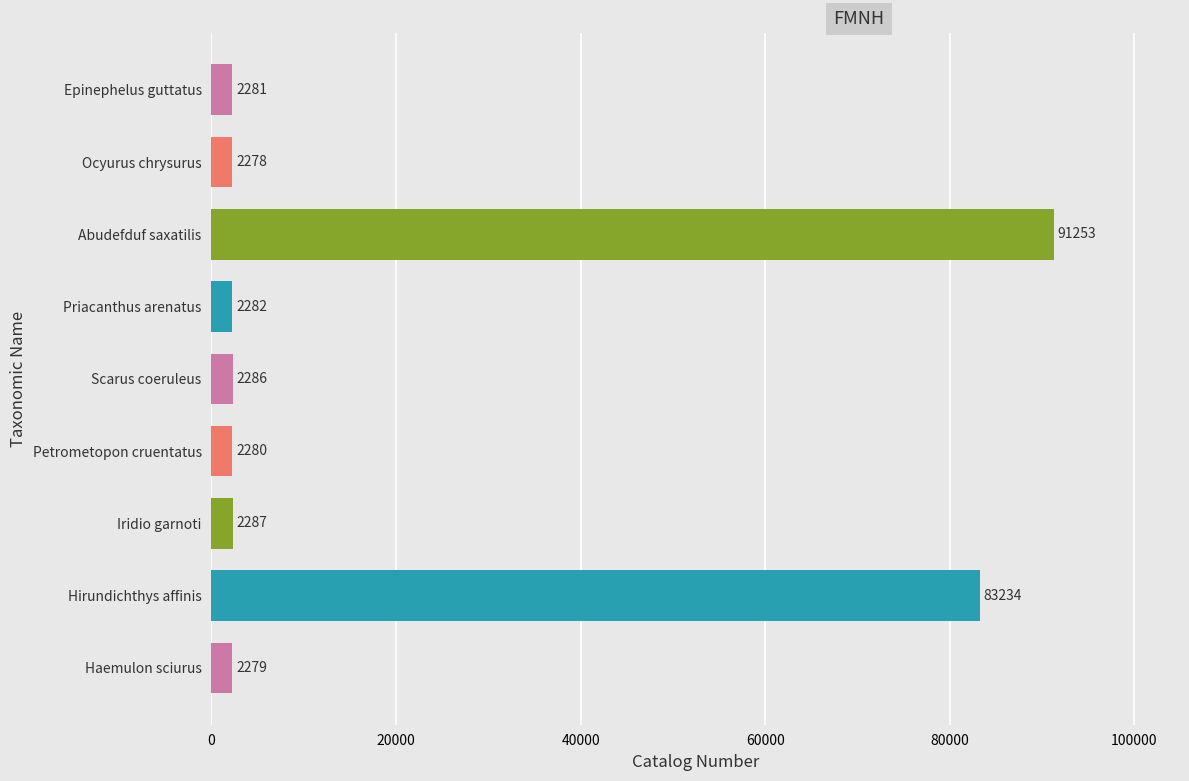

Rank the categories by value from lowest to highest.

Ocyurus chrysurus, Haemulon sciurus, Petrometopon cruentatus, Epinephelus guttatus, Priacanthus arenatus, Scarus coeruleus, Iridio garnoti, Hirundichthys affinis, Abudefduf saxatilis